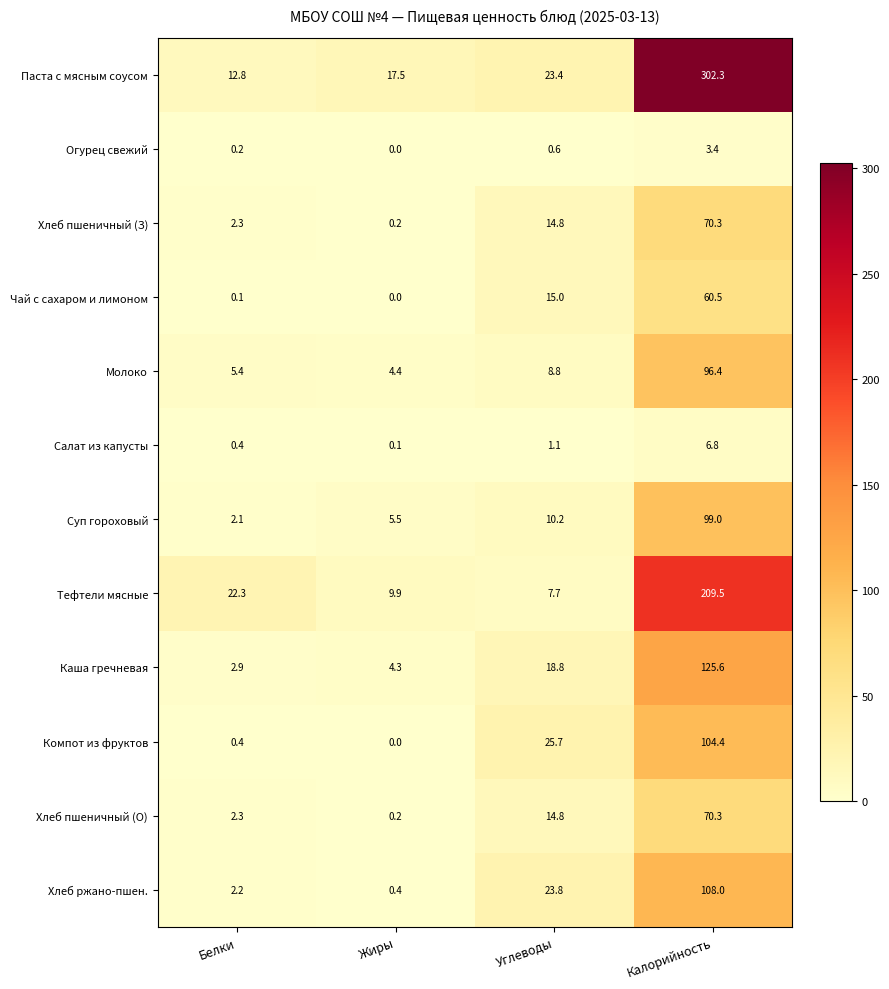

Which series changed the most between Углеводы and Калорийность?

Паста с мясным соусом